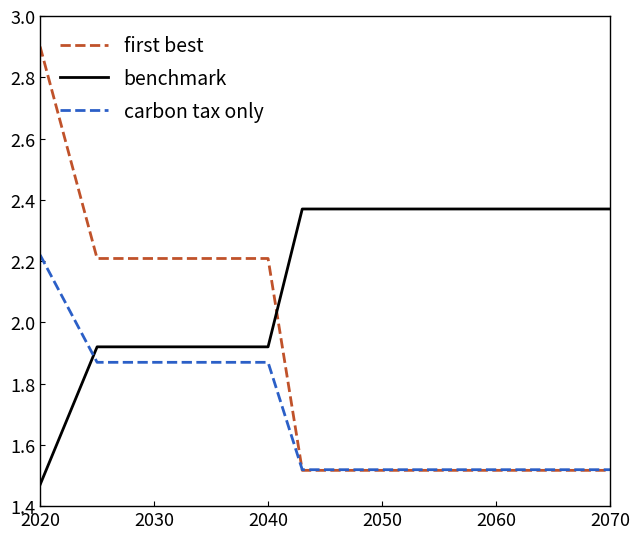

What is the difference between the second highest and minimum values in the benchmark series?

0.9